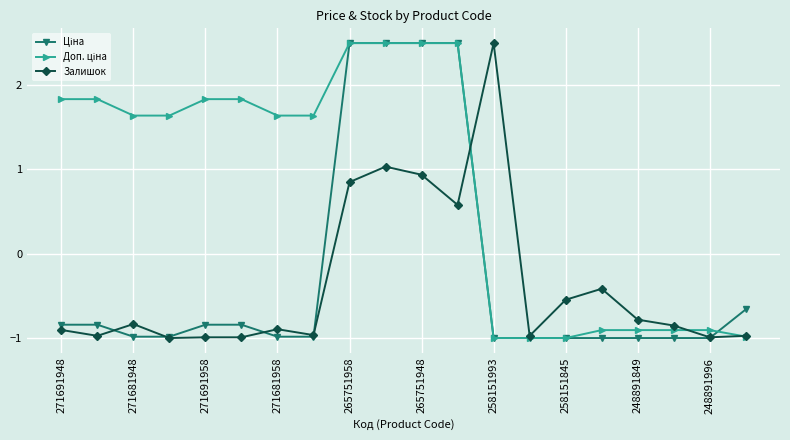

What is the maximum value shown in the chart?

2.5